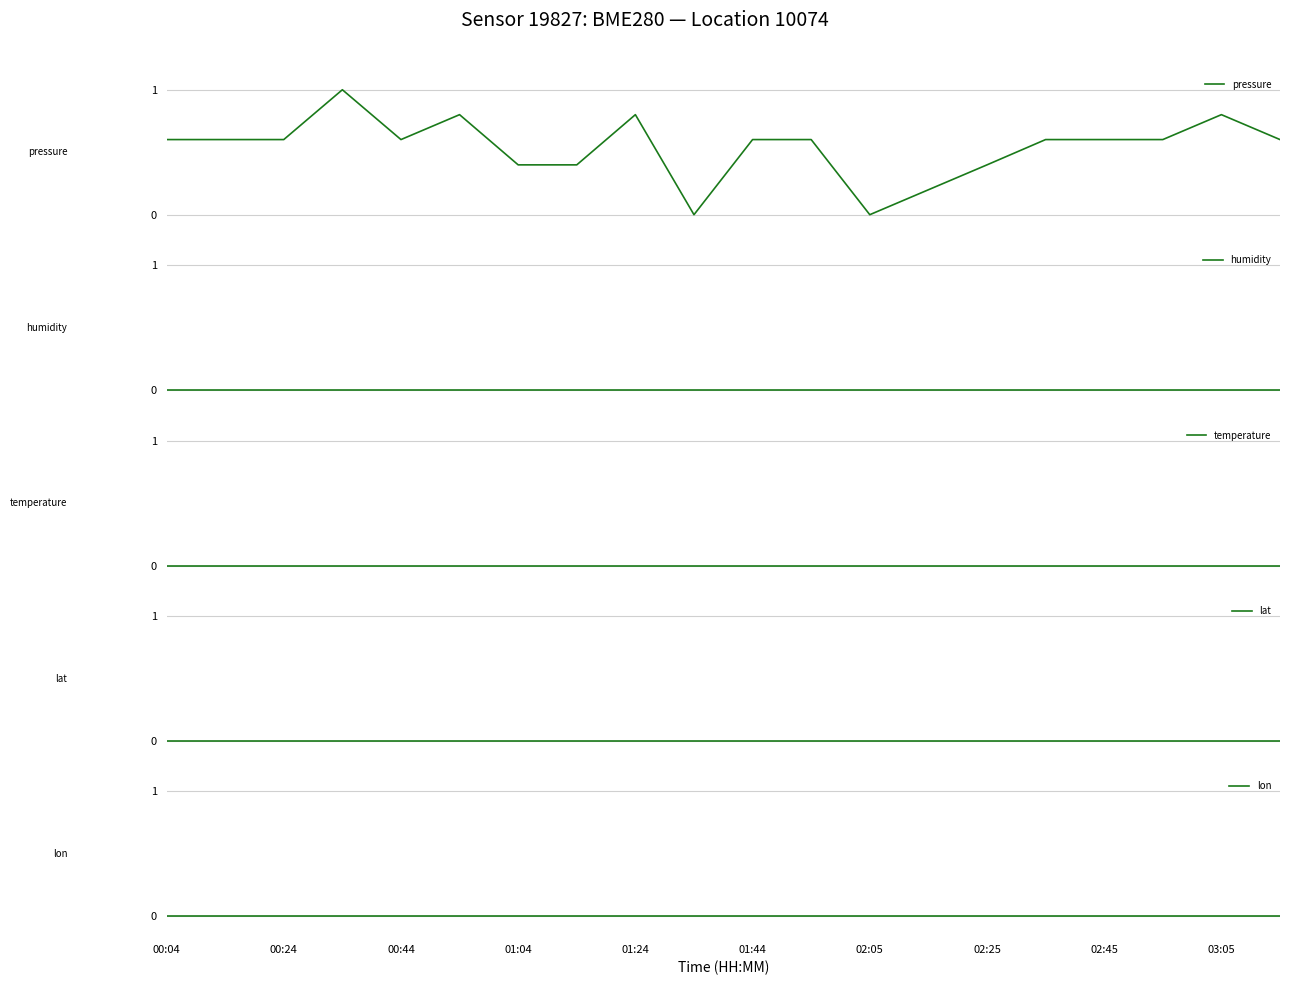

Rank the categories by temperature value from lowest to highest.

00:04, 00:24, 00:44, 01:04, 01:24, 01:44, 02:05, 02:25, 02:45, 03:05, 10, 11, 12, 13, 14, 15, 16, 17, 18, 19